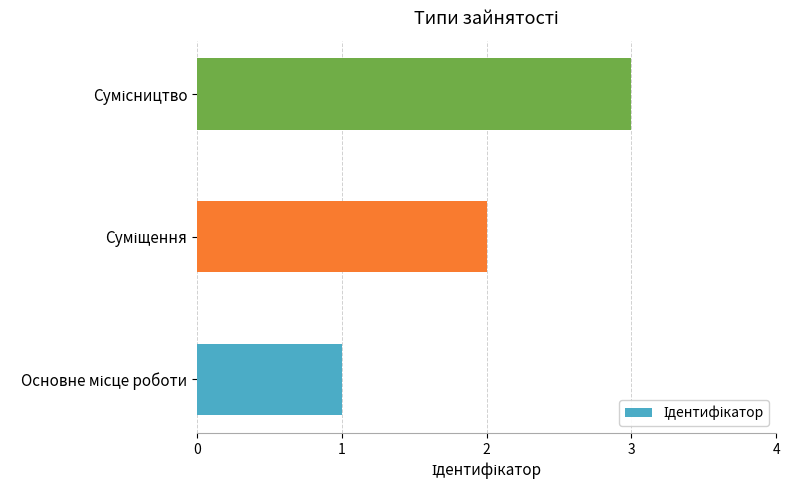

What is the maximum value shown in the chart?

3